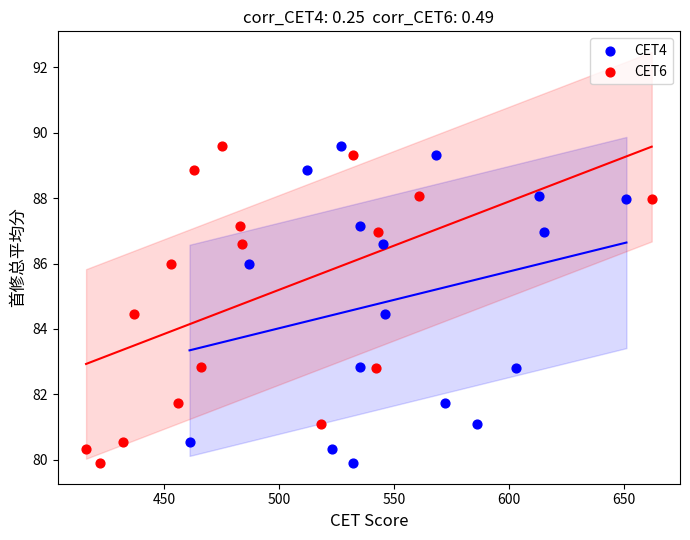

What are all the series names shown in the legend?

CET4, CET6